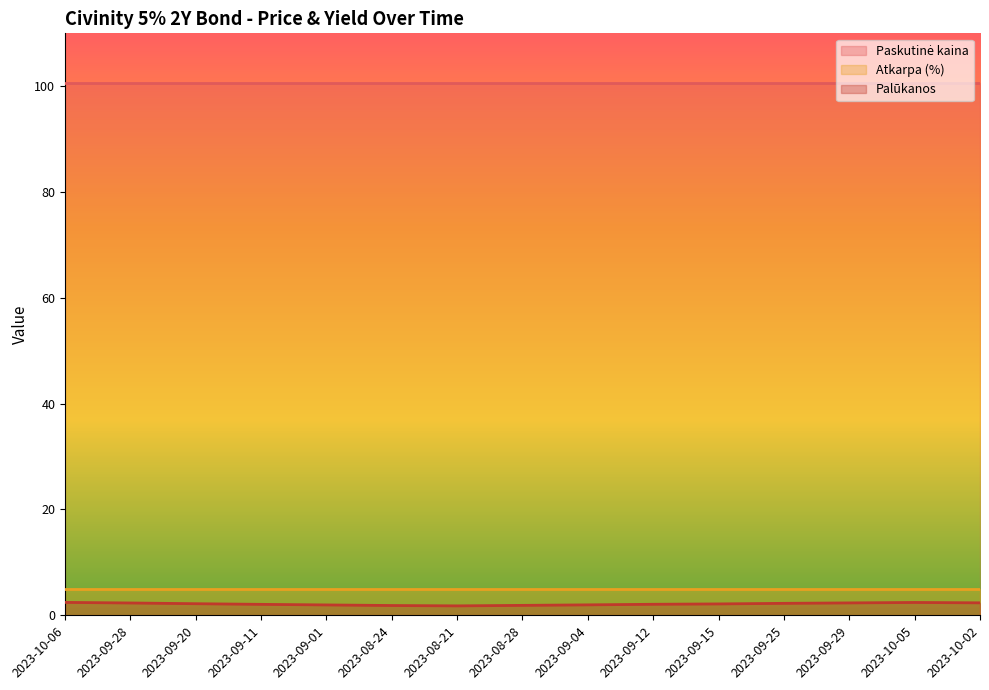

True or false: Atkarpa (%) and Palūkanos cross at least once.

False